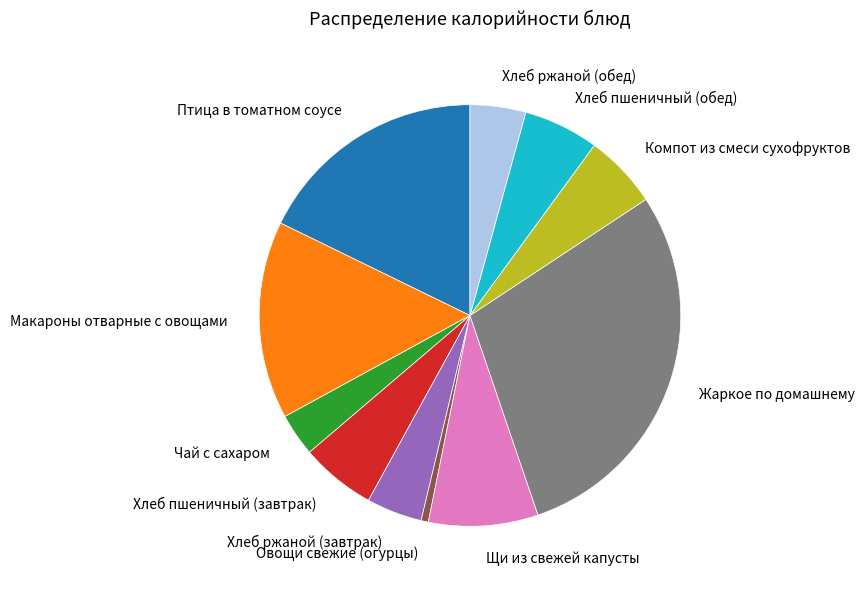

How many segments does this pie chart have?

11